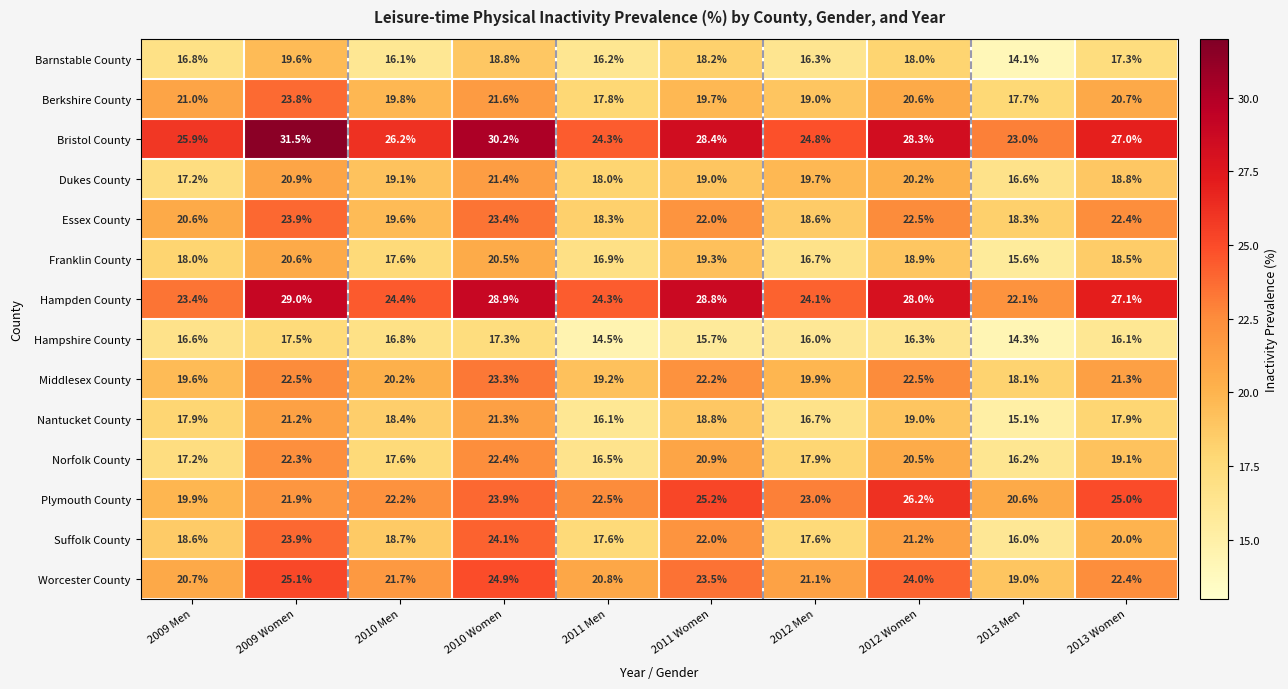

List the series in order of their peak value, highest first.

Bristol County, Hampden County, Plymouth County, Worcester County, Suffolk County, Essex County, Berkshire County, Middlesex County, Norfolk County, Dukes County, Nantucket County, Franklin County, Barnstable County, Hampshire County